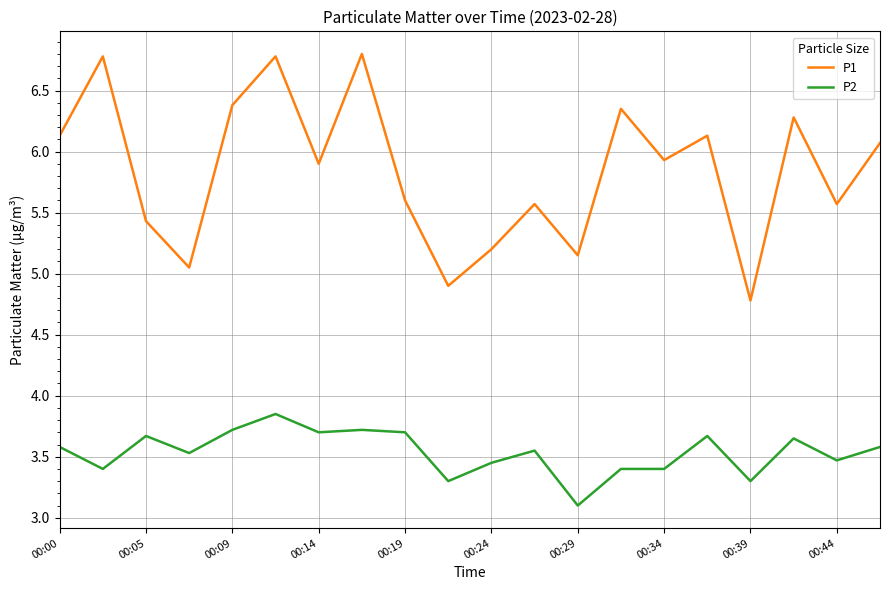

List the series in order of their overall mean, lowest first.

P2, P1